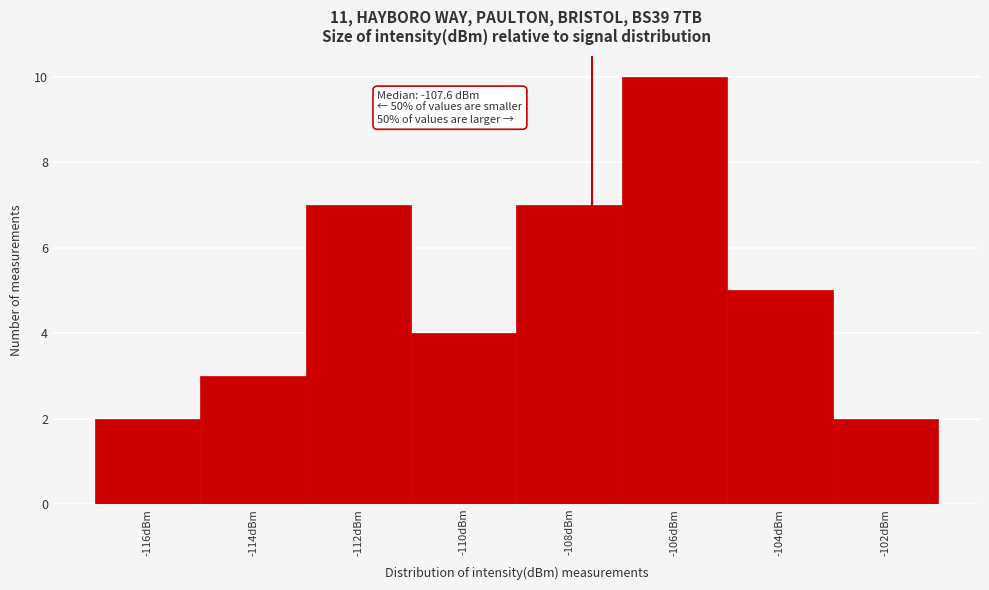

Which range on the x-axis has the tallest bar?

-107 to -105